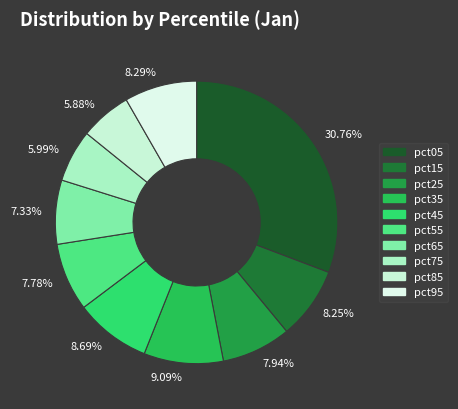

Does pct05 account for over 50% of the chart?

No